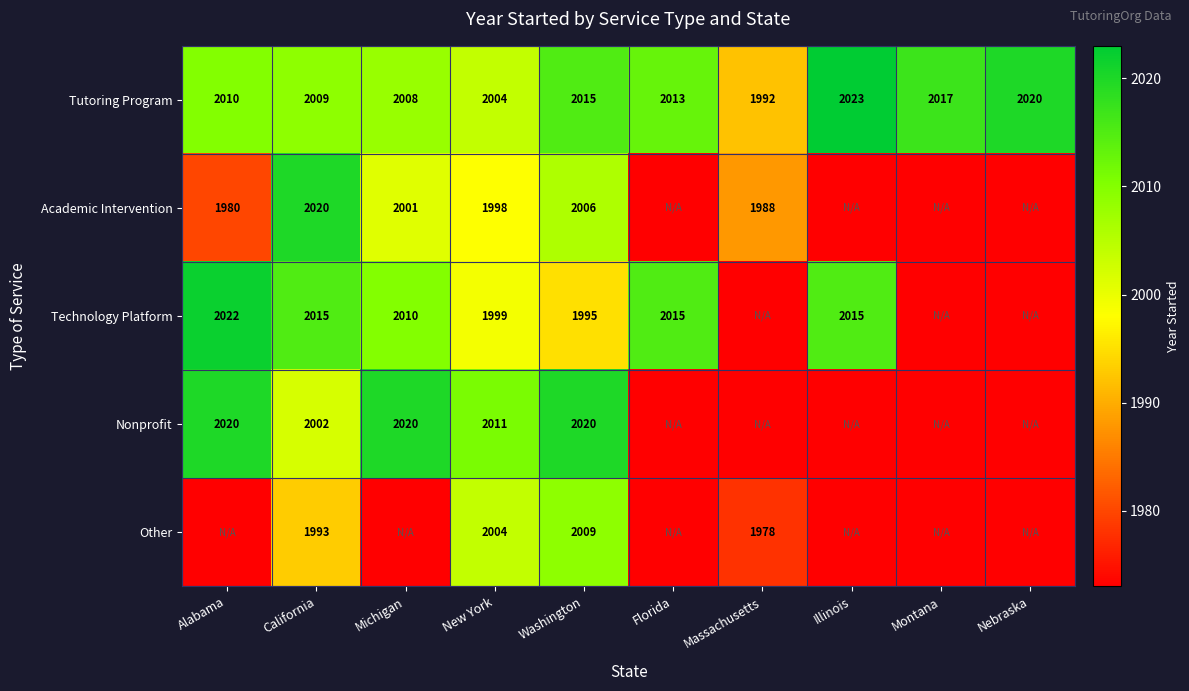

What is the difference between the highest and lowest values at Washington?

25